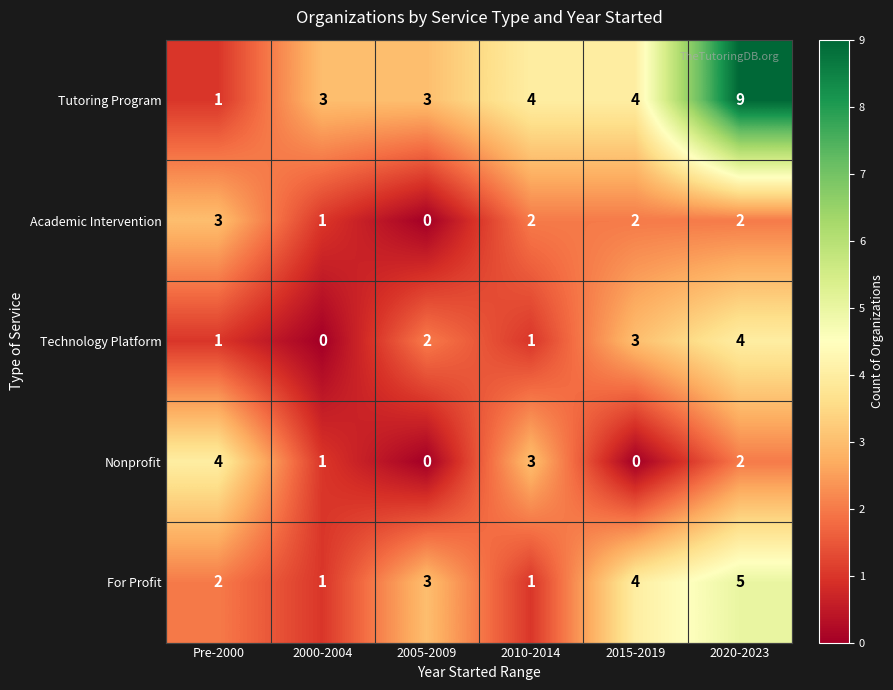

The value of Tutoring Program at 2020-2023 is 5. True or false?

False